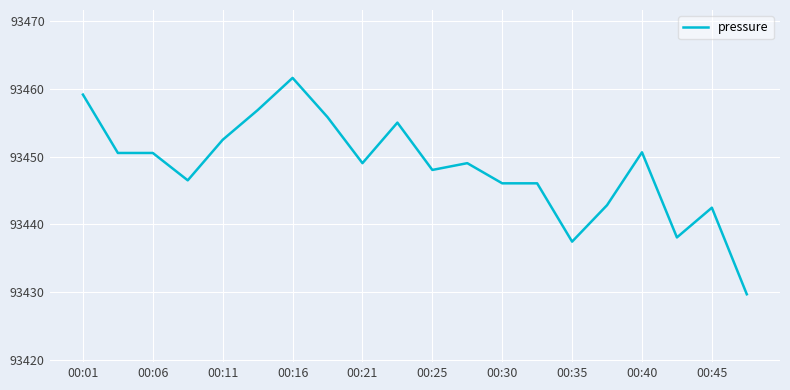

What is the maximum value shown in the chart?

93461.6